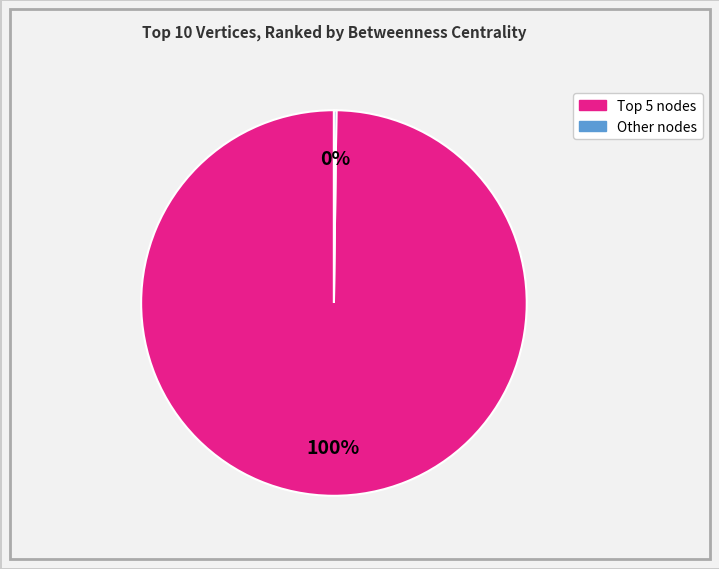

Is there any slice that represents more than half of the pie?

Yes